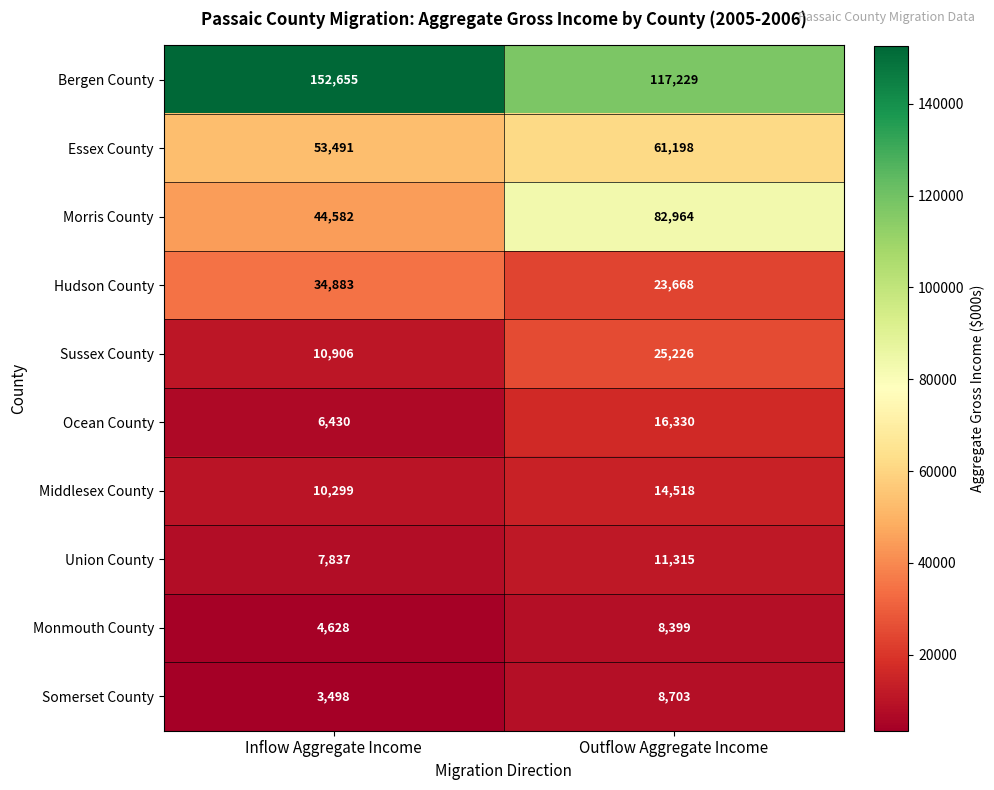

Count the number of categories in the chart.

2